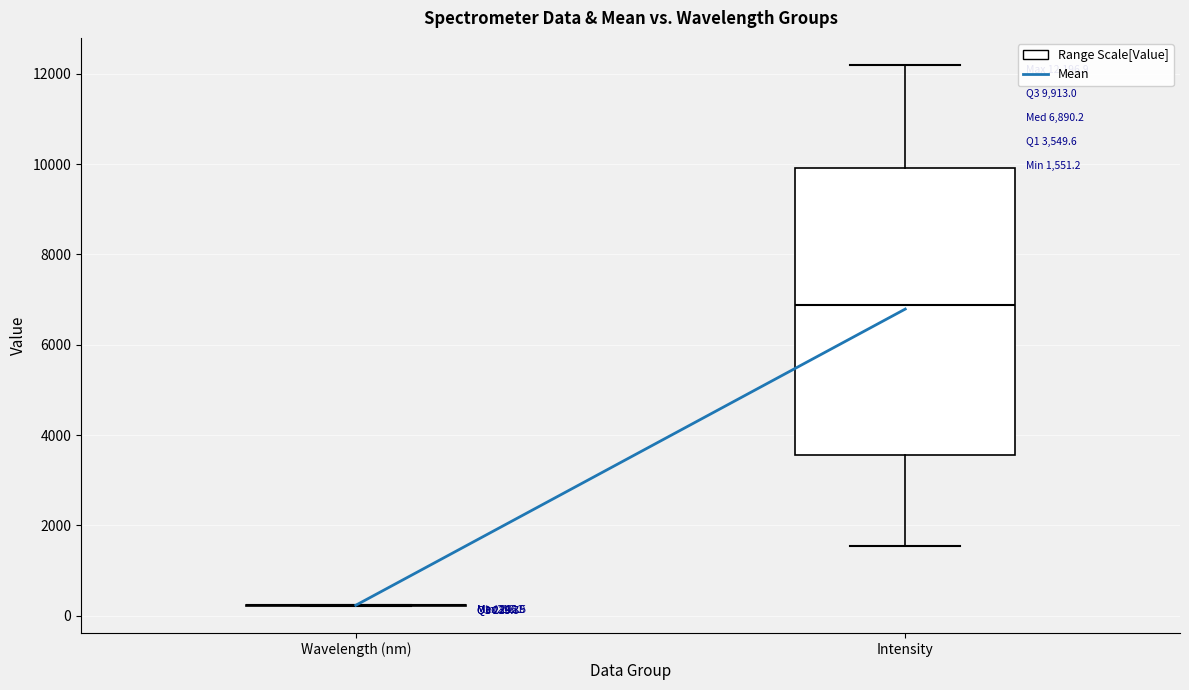

Comparing the boxes themselves (not the whiskers), which one is the tallest?

Intensity